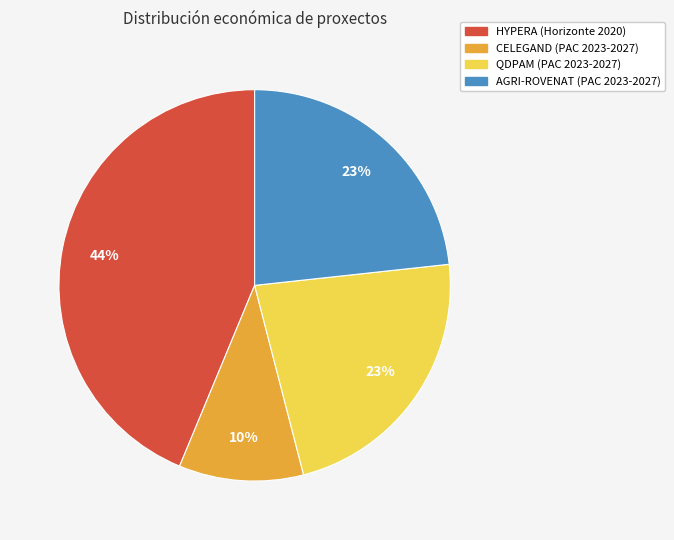

True or false: QDPAM (PAC 2023-2027) accounts for 23% of the total.

True